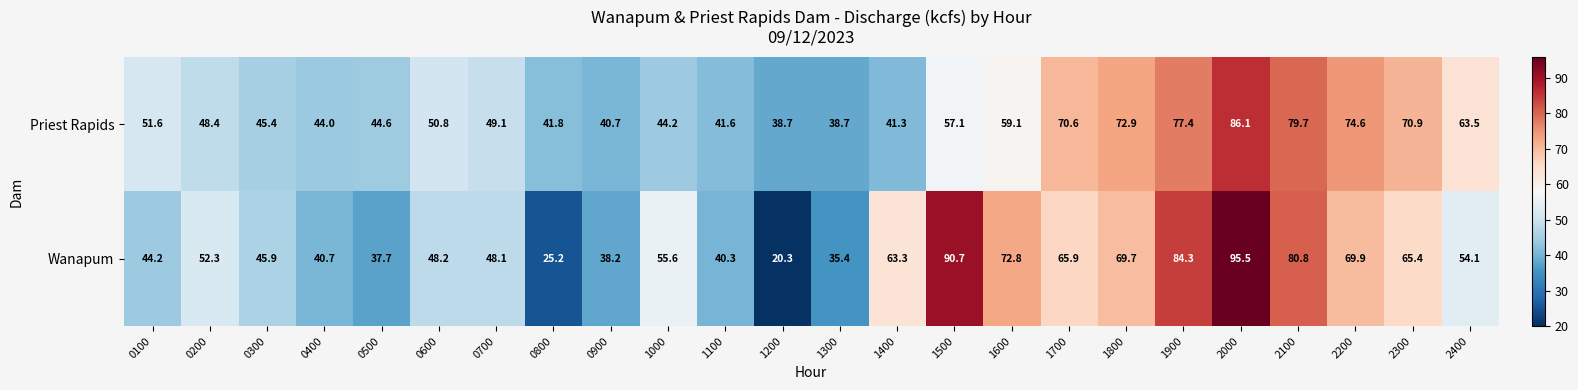

Is it true that Wanapum equals 15.8 at 0800?

False